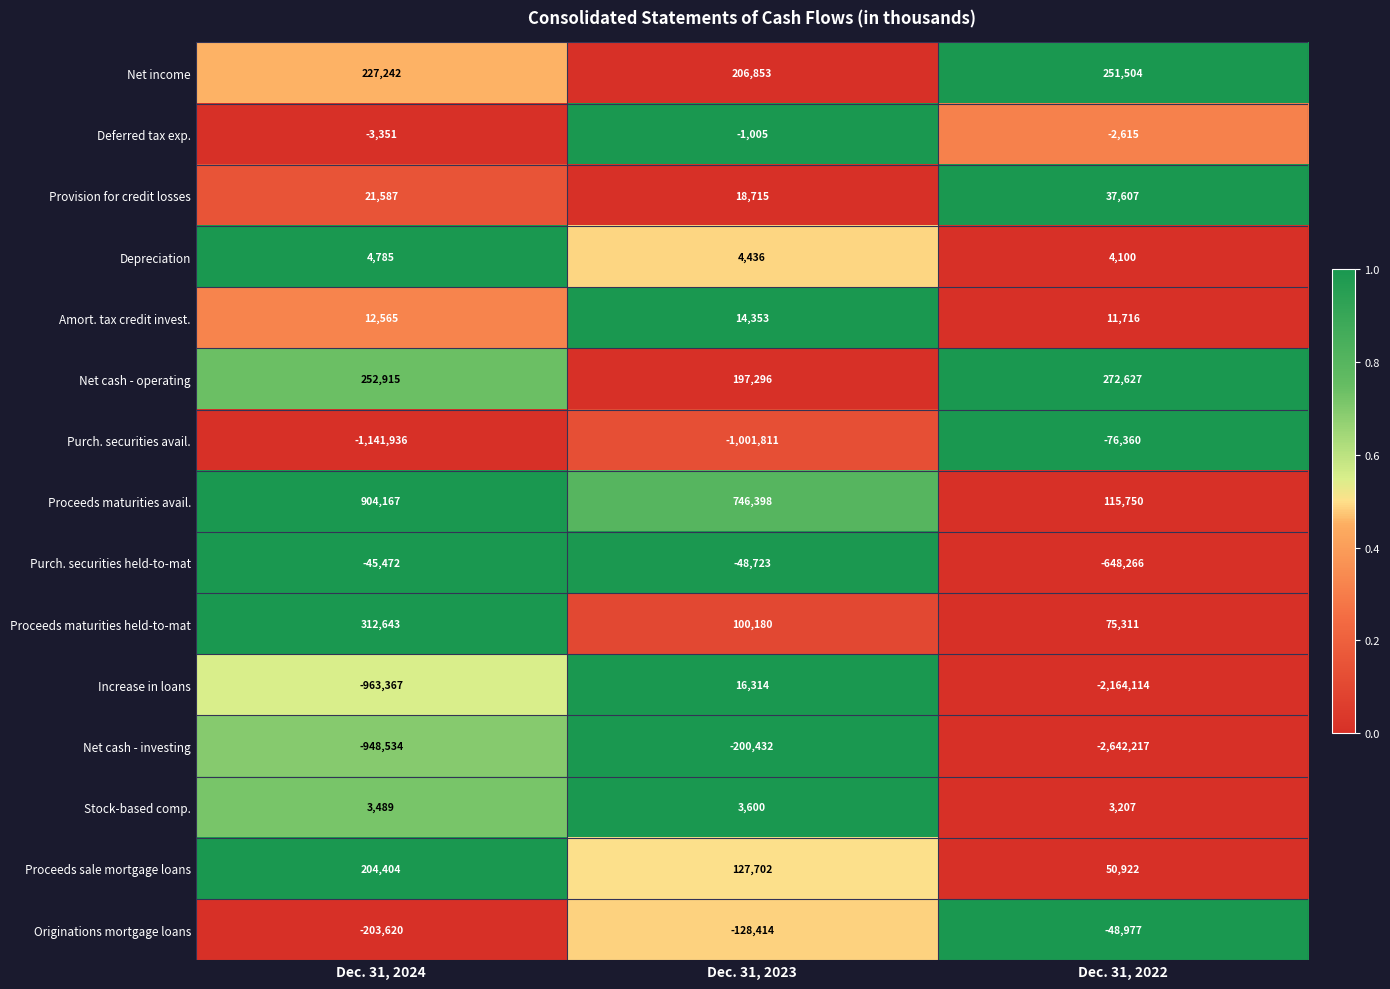

Which category has the lowest value in the Amort. tax credit invest. series?

Dec. 31, 2022